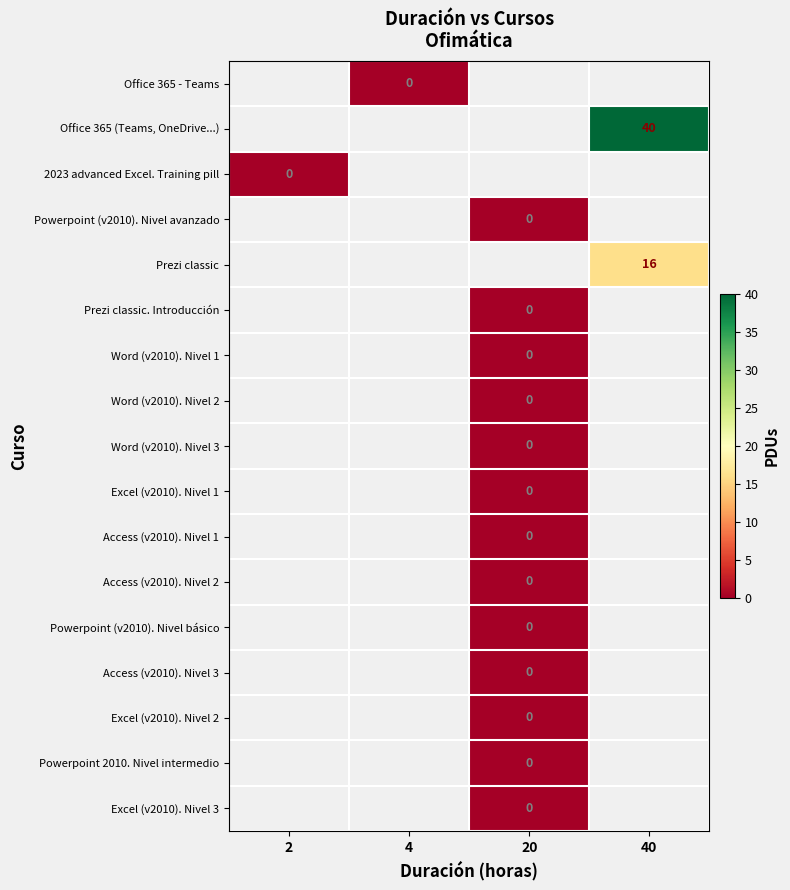

Count the number of data series in this chart.

17